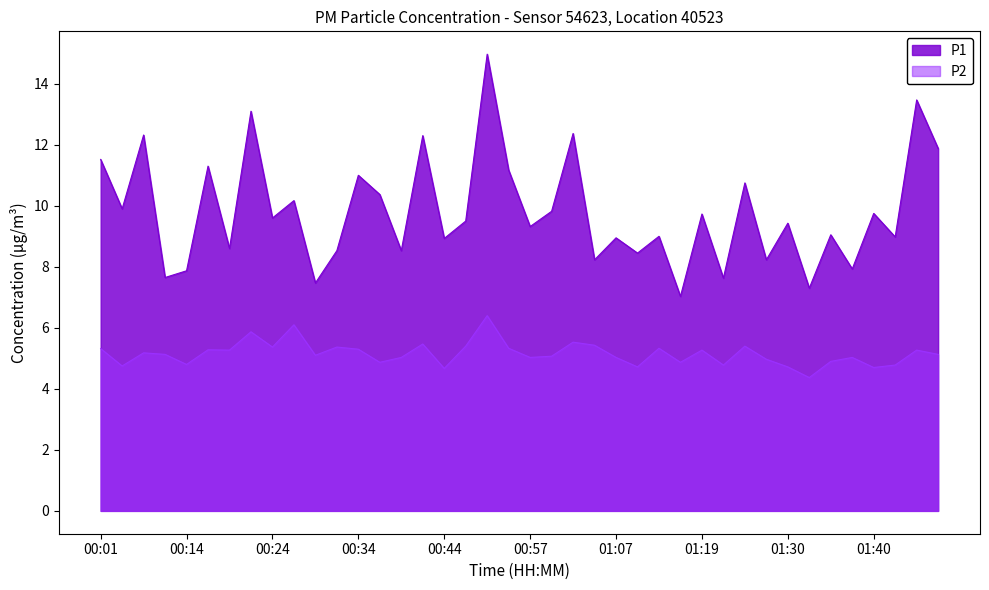

What is the difference between the second highest and minimum values in the P1 series?

6.4